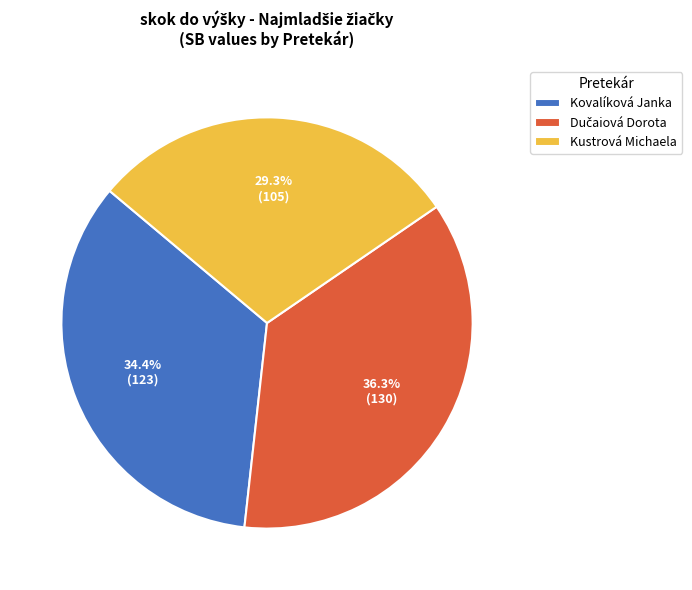

How many segments does this pie chart have?

3